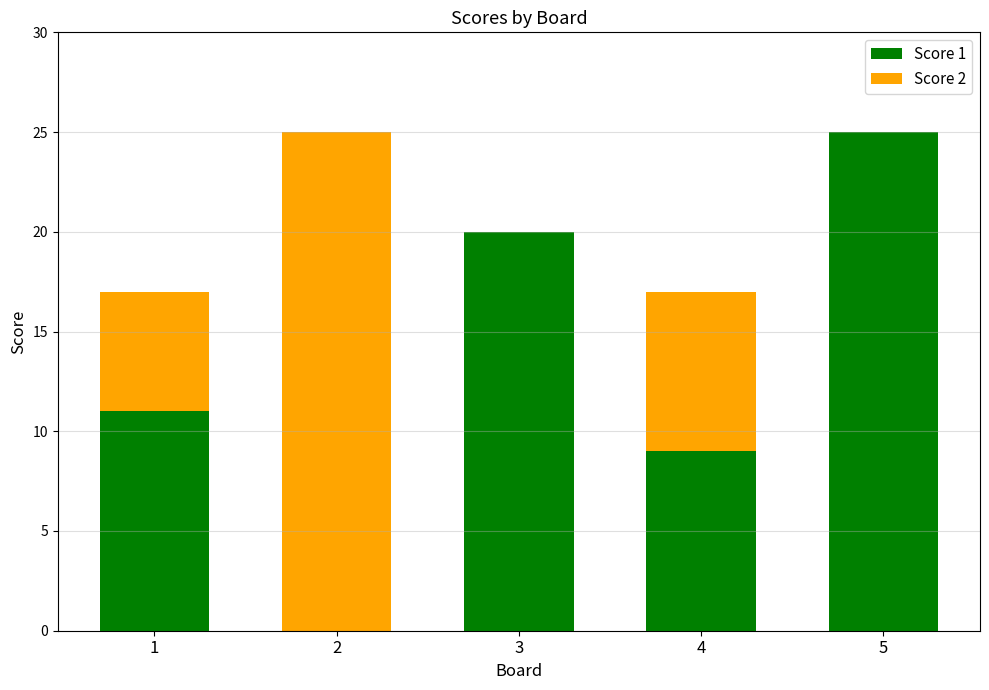

What is the sum of all Score 1 values?

65